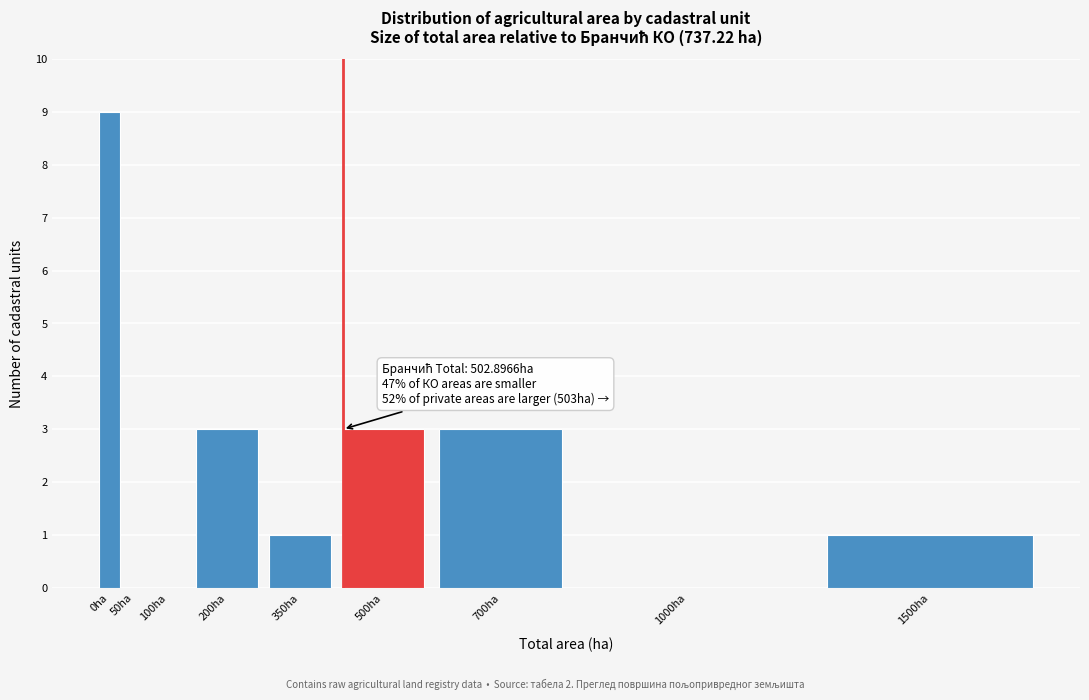

Reading left to right, list all the values displayed in this chart.

0ha=9	50ha=0	100ha=0	200ha=3	350ha=1	500ha=3	700ha=3	1000ha=0	1500ha=1